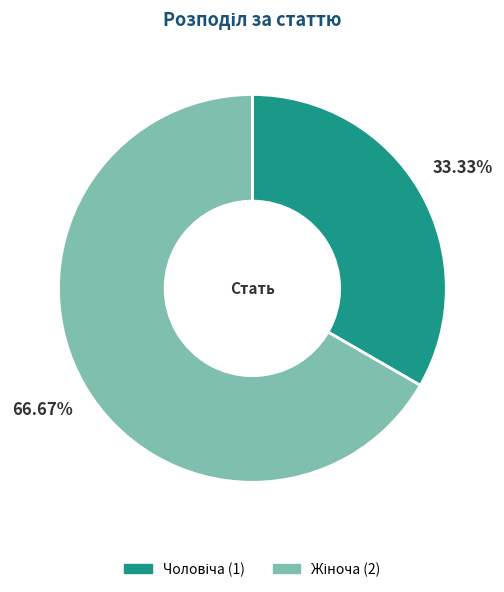

To the nearest percent, what portion does Жіноча represent?

67%